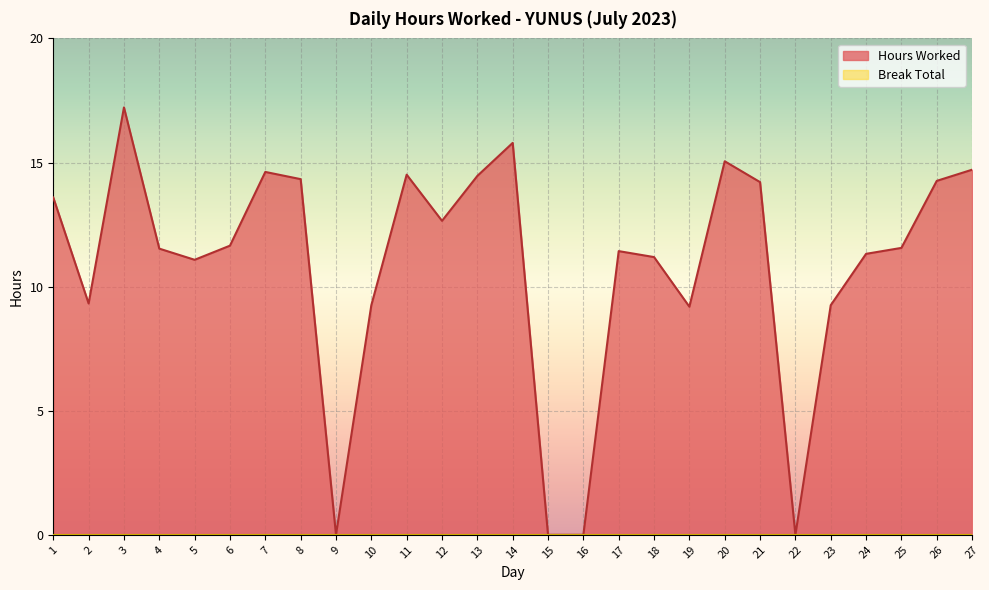

Is it true that the value at 20 is 26.0?

False